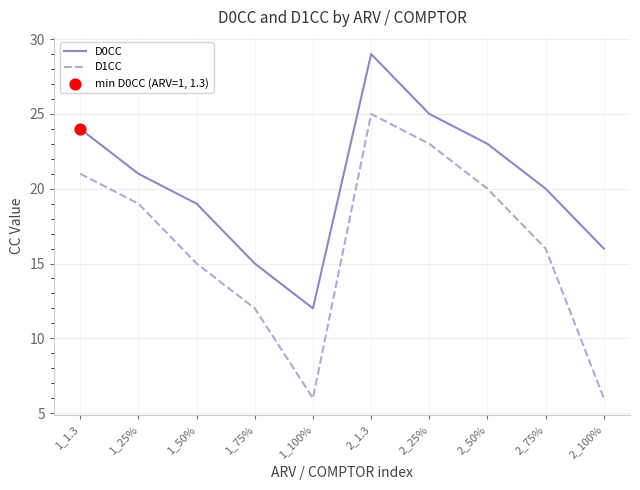

Is the value of D1CC at 1_75% greater than the value of D0CC at 2_25%?

No